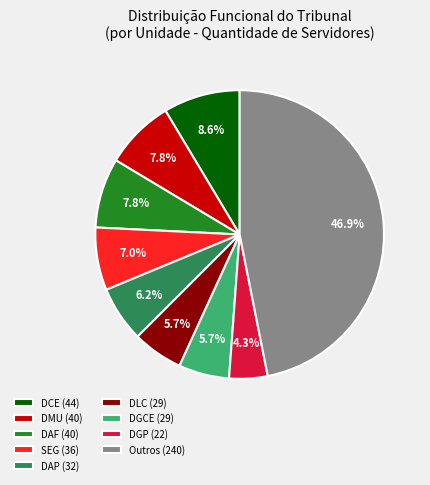

What is the largest slice in the pie chart?

Outros (240)